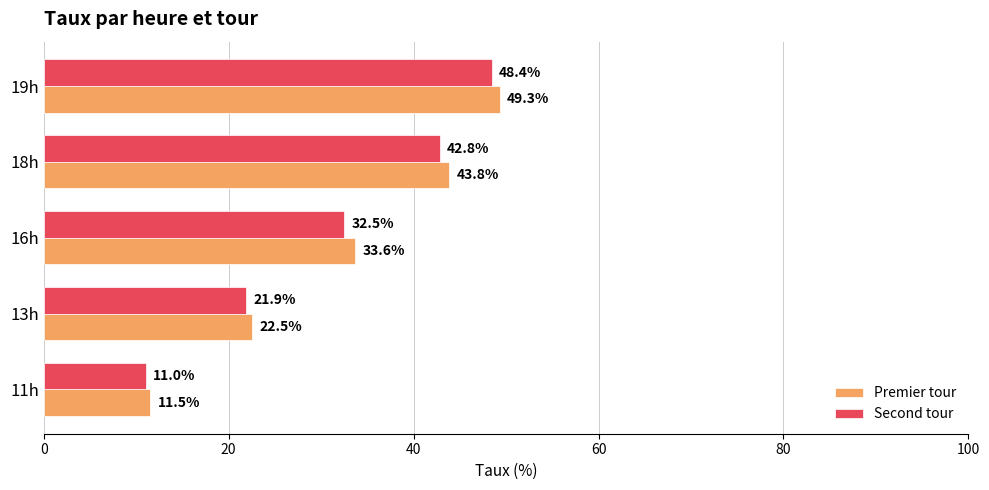

Which series changed the most between 11h and 19h?

Premier tour